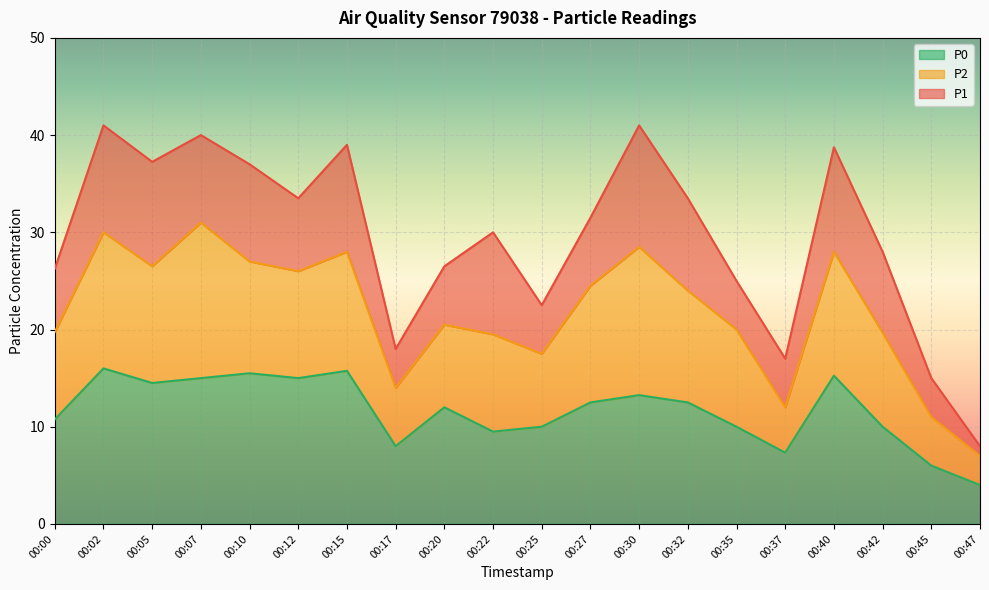

What is the sum of the P0 values at 00:10 and 00:20?

27.5